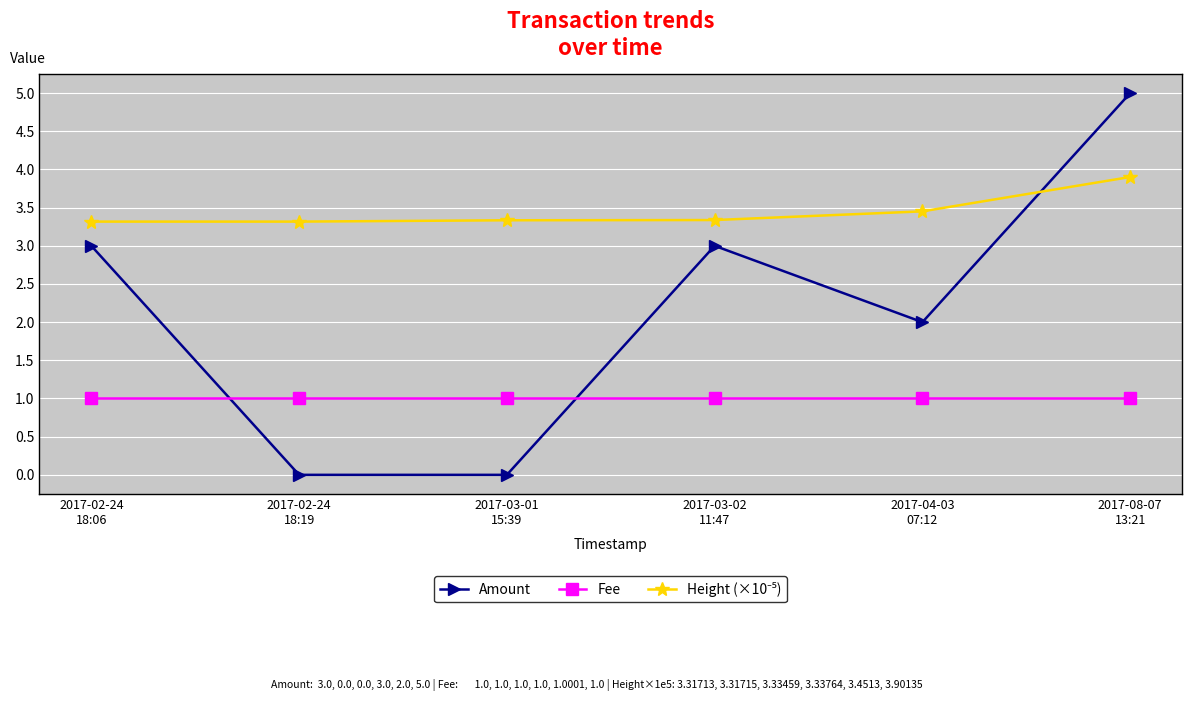

How many lines are shown in the chart?

3